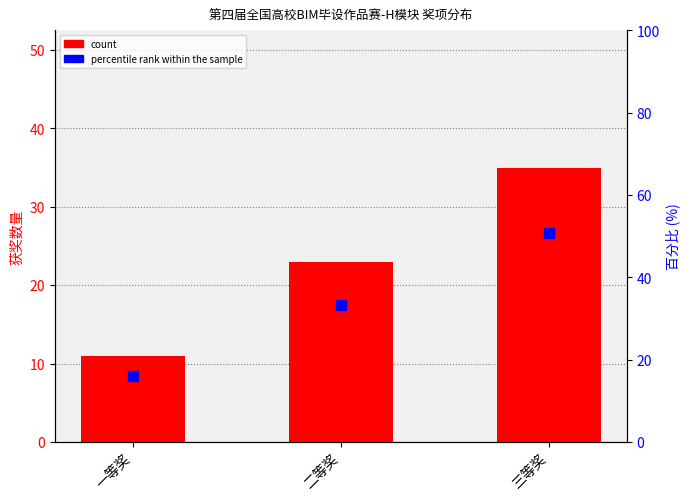

Which series has the largest total across all categories?

percentile rank within the sample